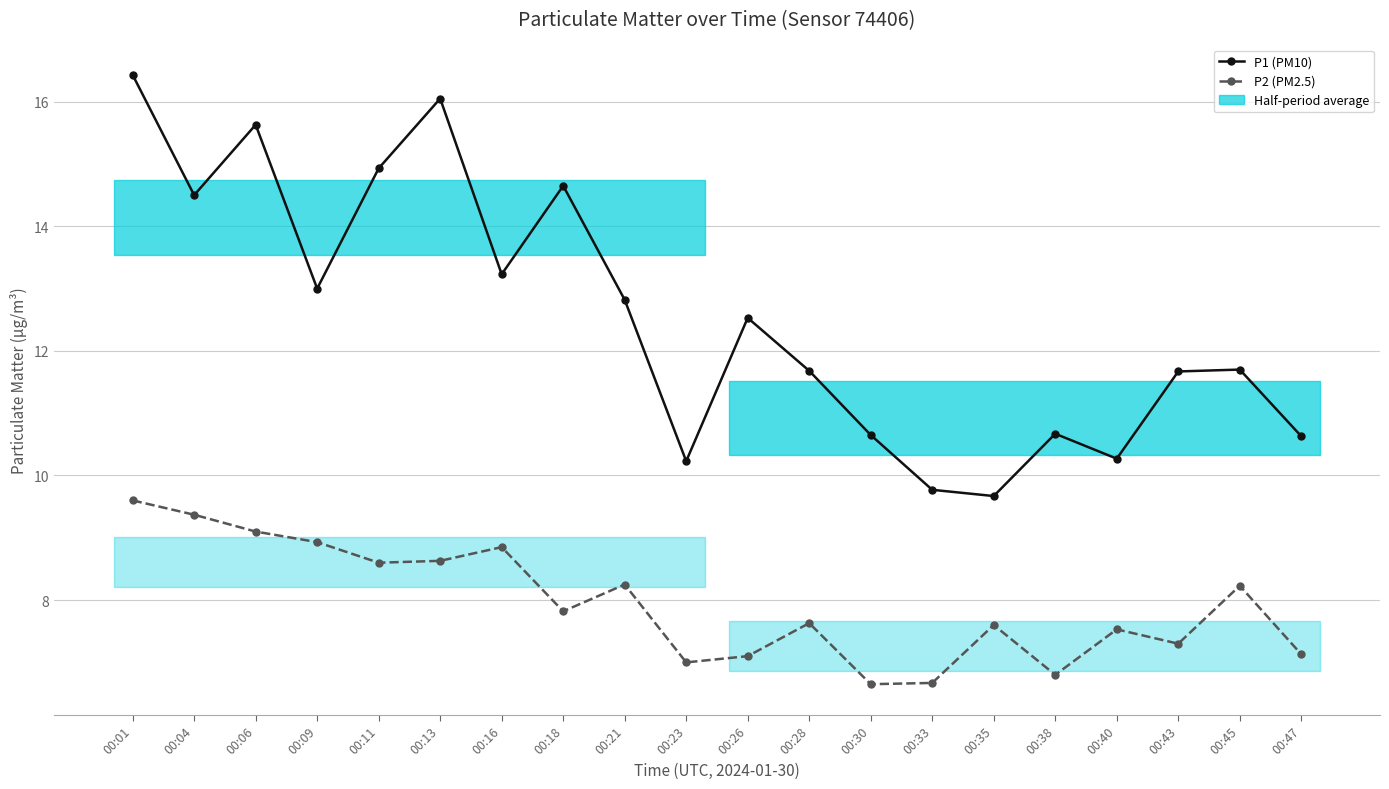

Is the value of P1 (PM10) at 00:16 greater than the value of P2 (PM2.5) at 00:06?

Yes